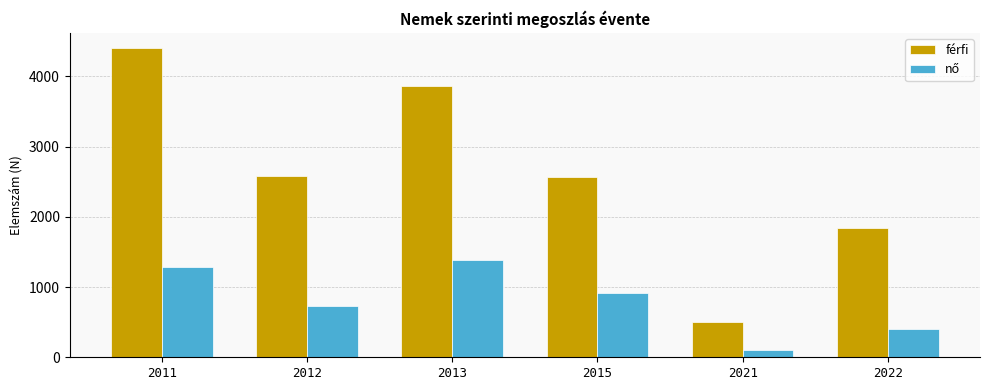

Which series has the largest total across all categories?

férfi